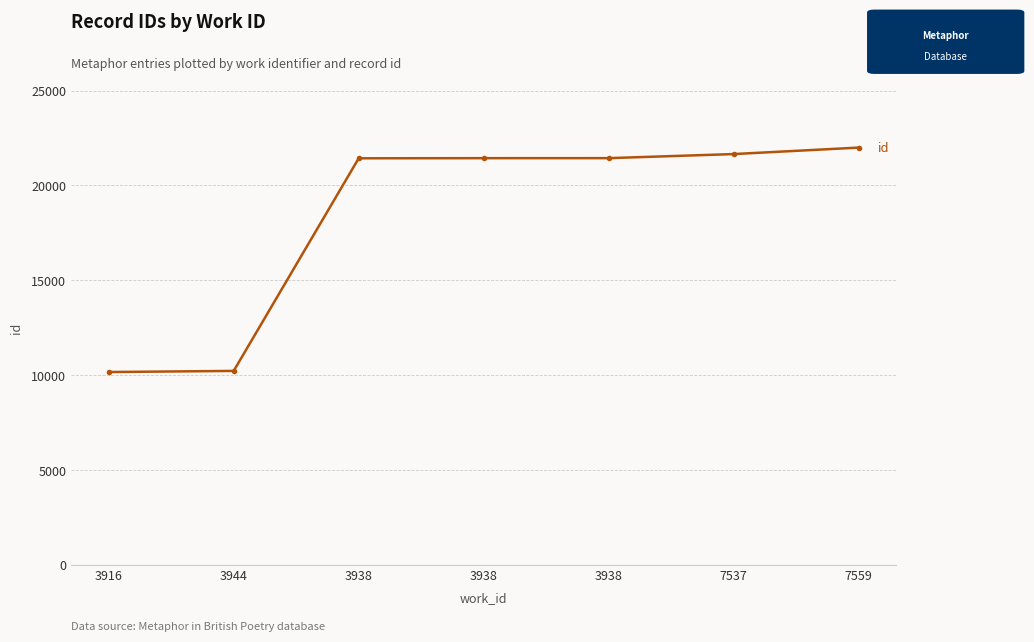

At which category does the chart reach its peak across all series?

7559